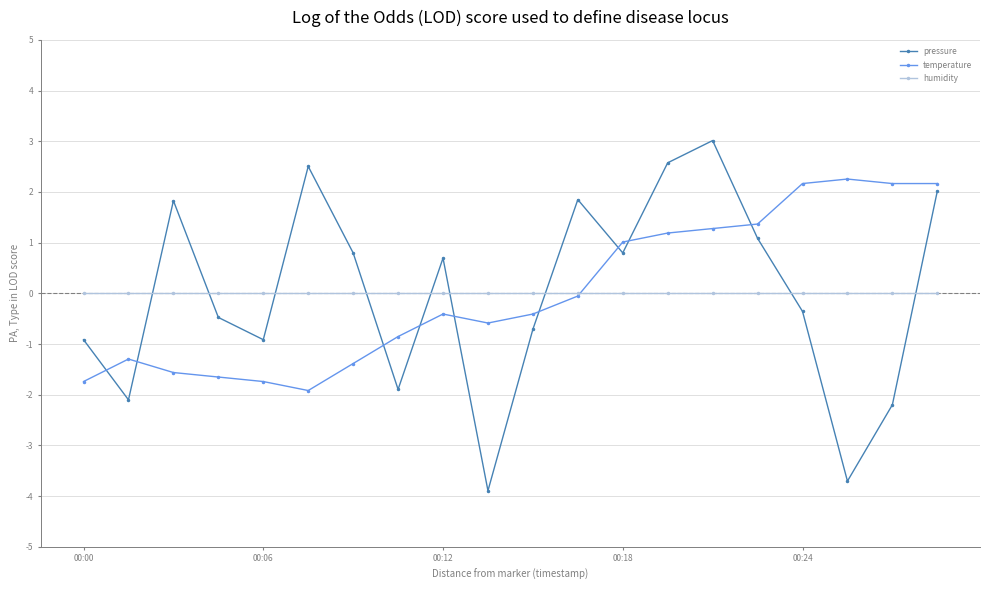

What are all the series names shown in the legend?

pressure, temperature, humidity